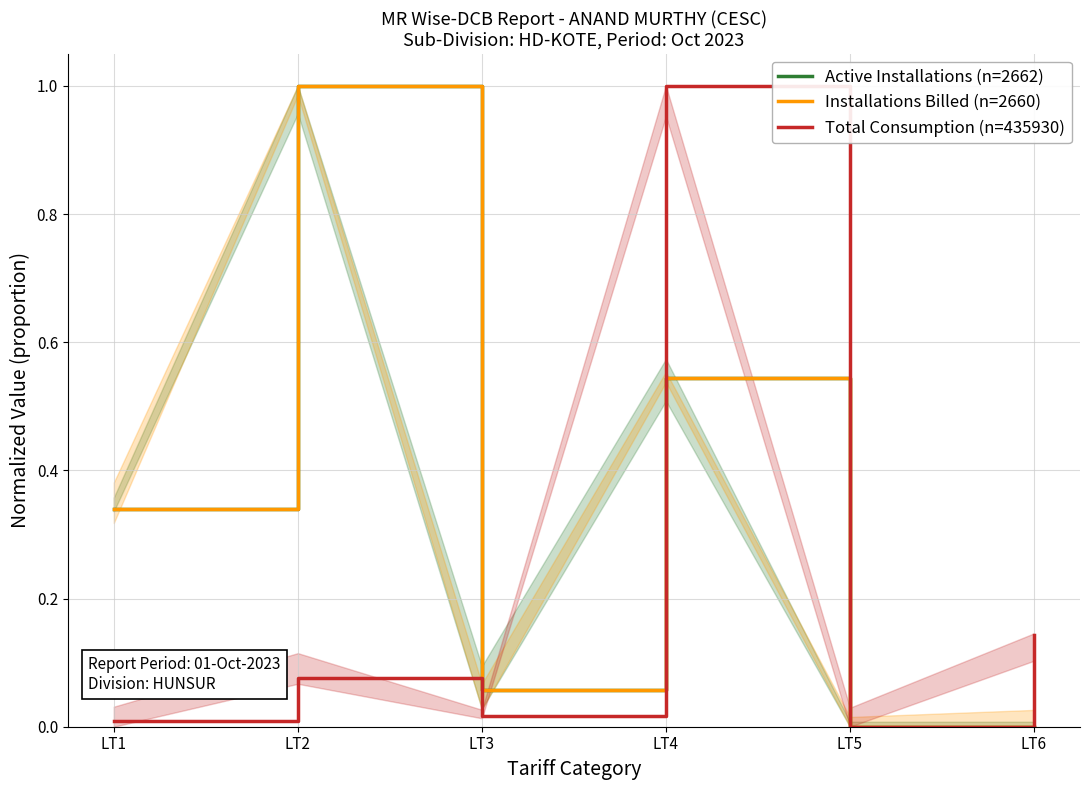

True or false: Active Installations (n=2662) and Installations Billed (n=2660) intersect in this chart.

False